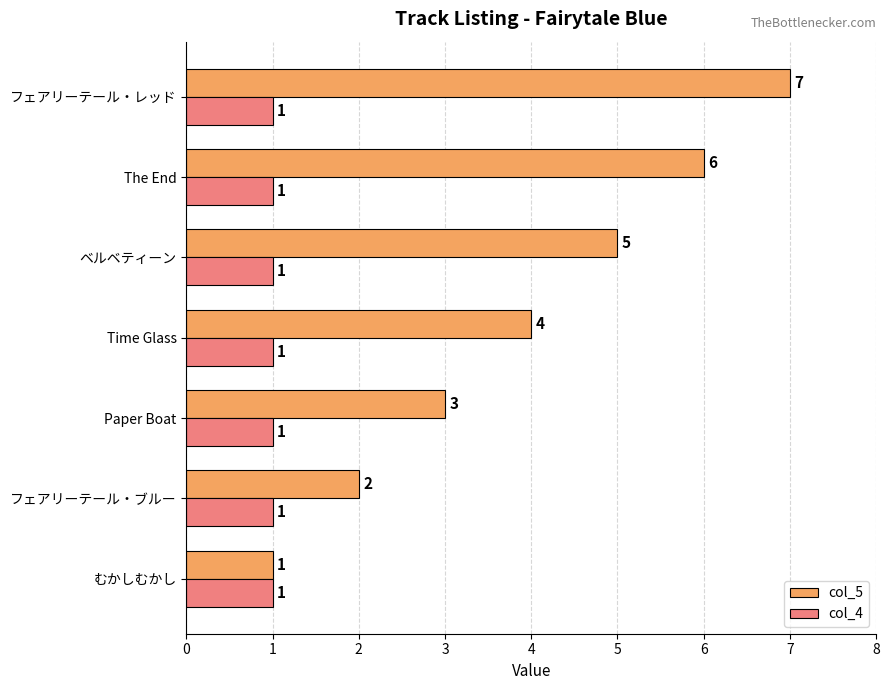

Between Time Glass and The End, which series saw the biggest shift?

col_5